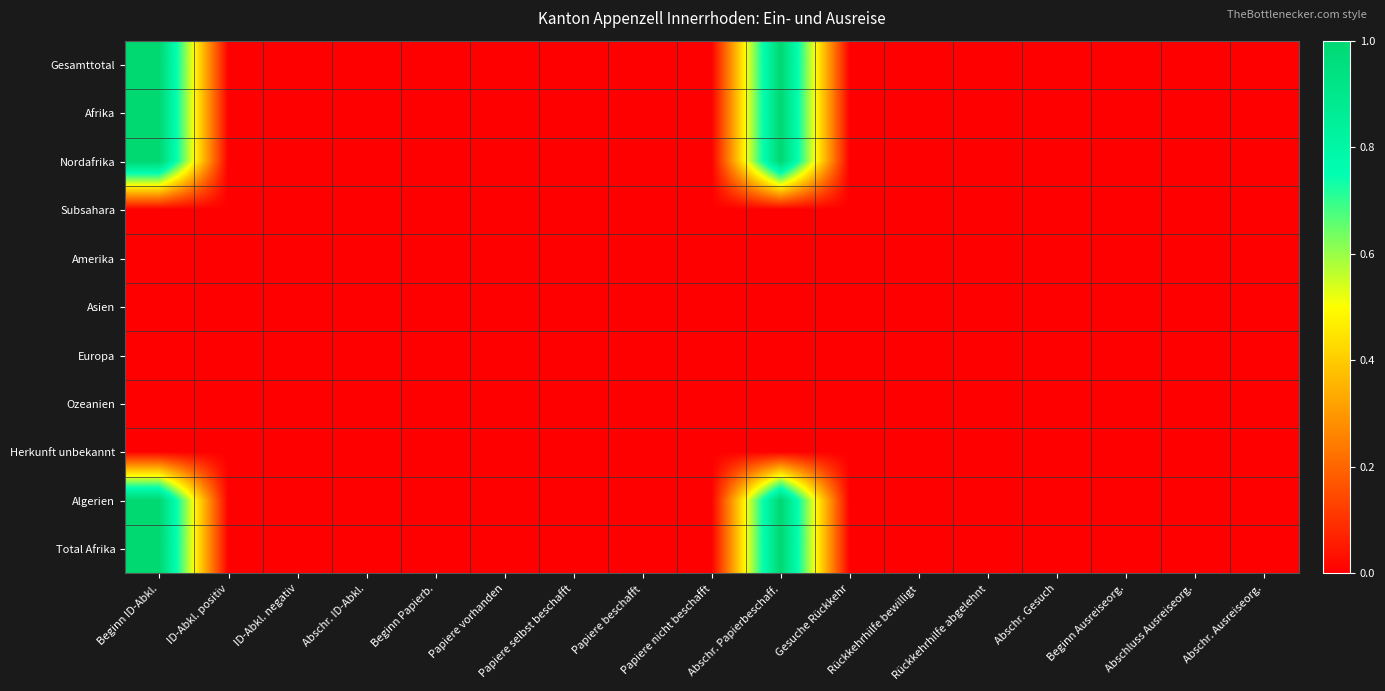

Between ID-Abkl. positiv and Rückkehrhilfe bewilligt, which is larger?

ID-Abkl. positiv